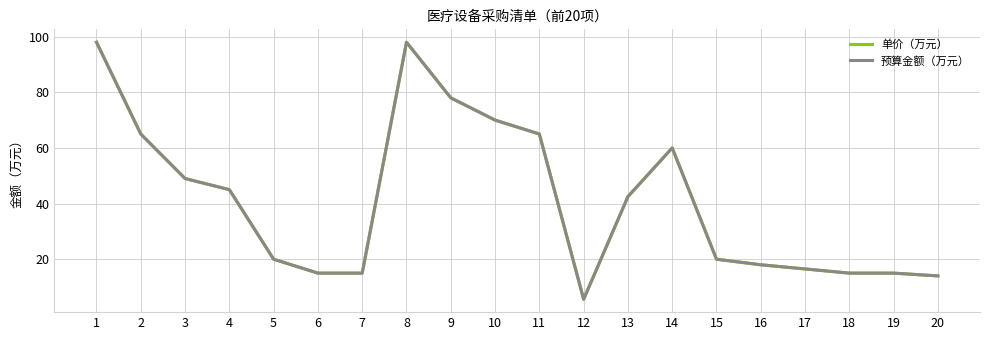

Does the chart display data point markers on the line(s)?

No